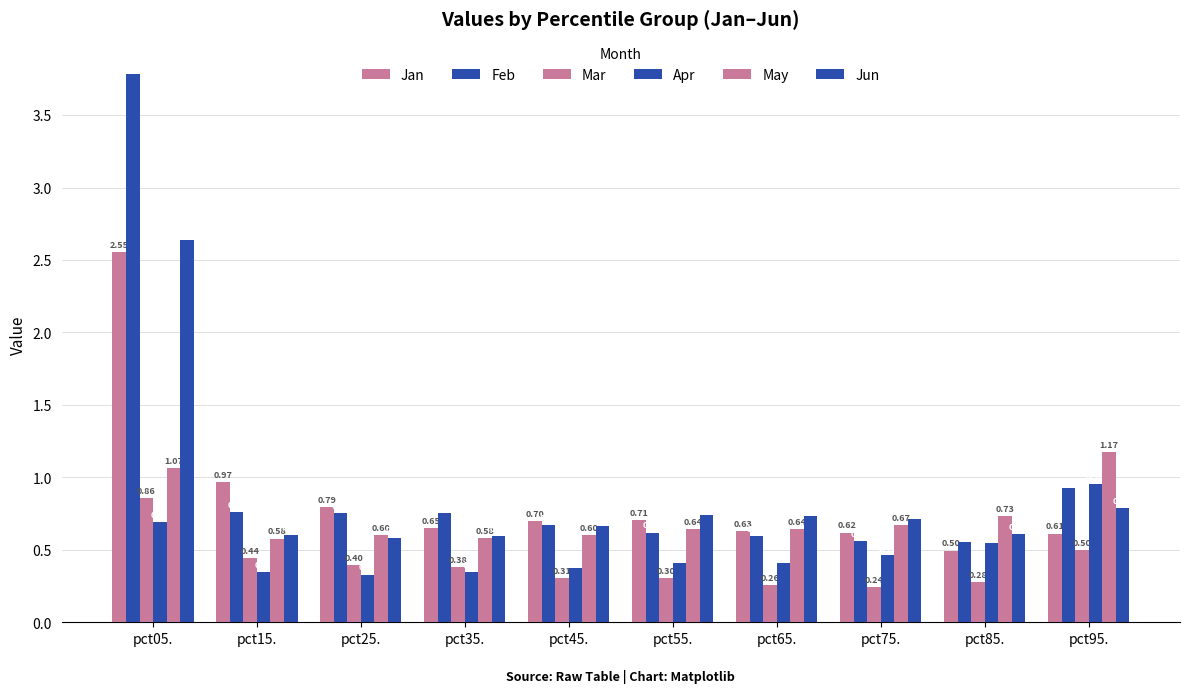

The Jun series shows 2.6 at pct05.. True or false?

True